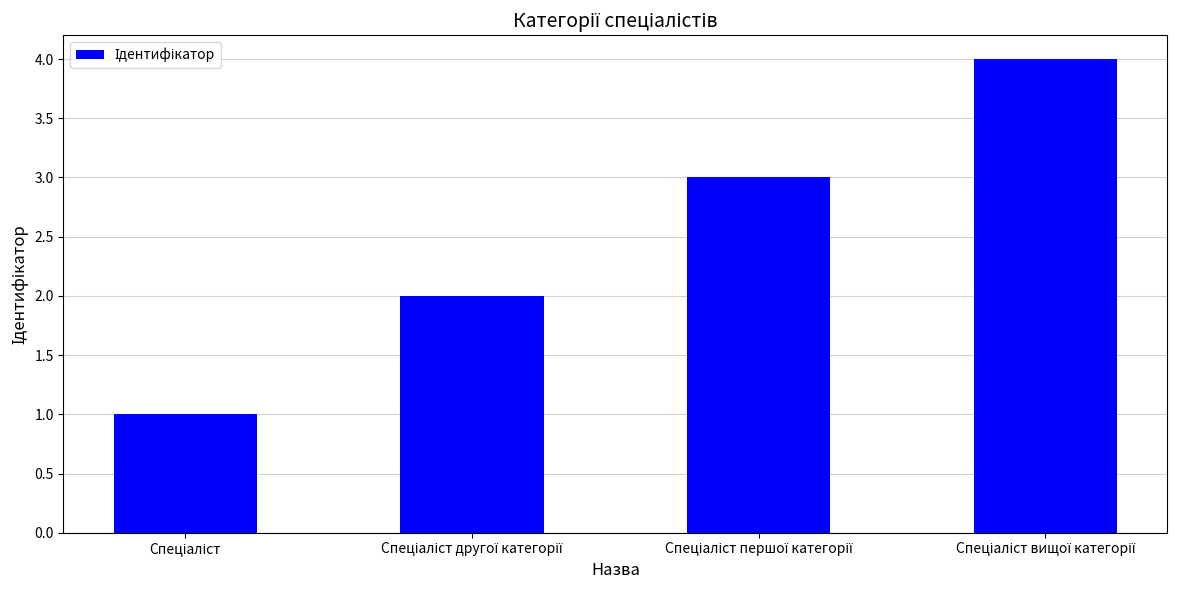

What is the greatest value displayed?

4